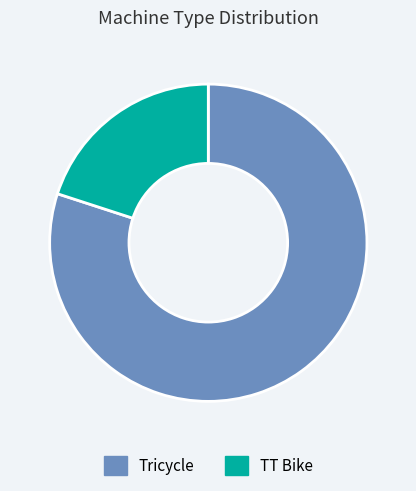

Combined, do TT Bike and Tricycle account for over 50%?

Yes